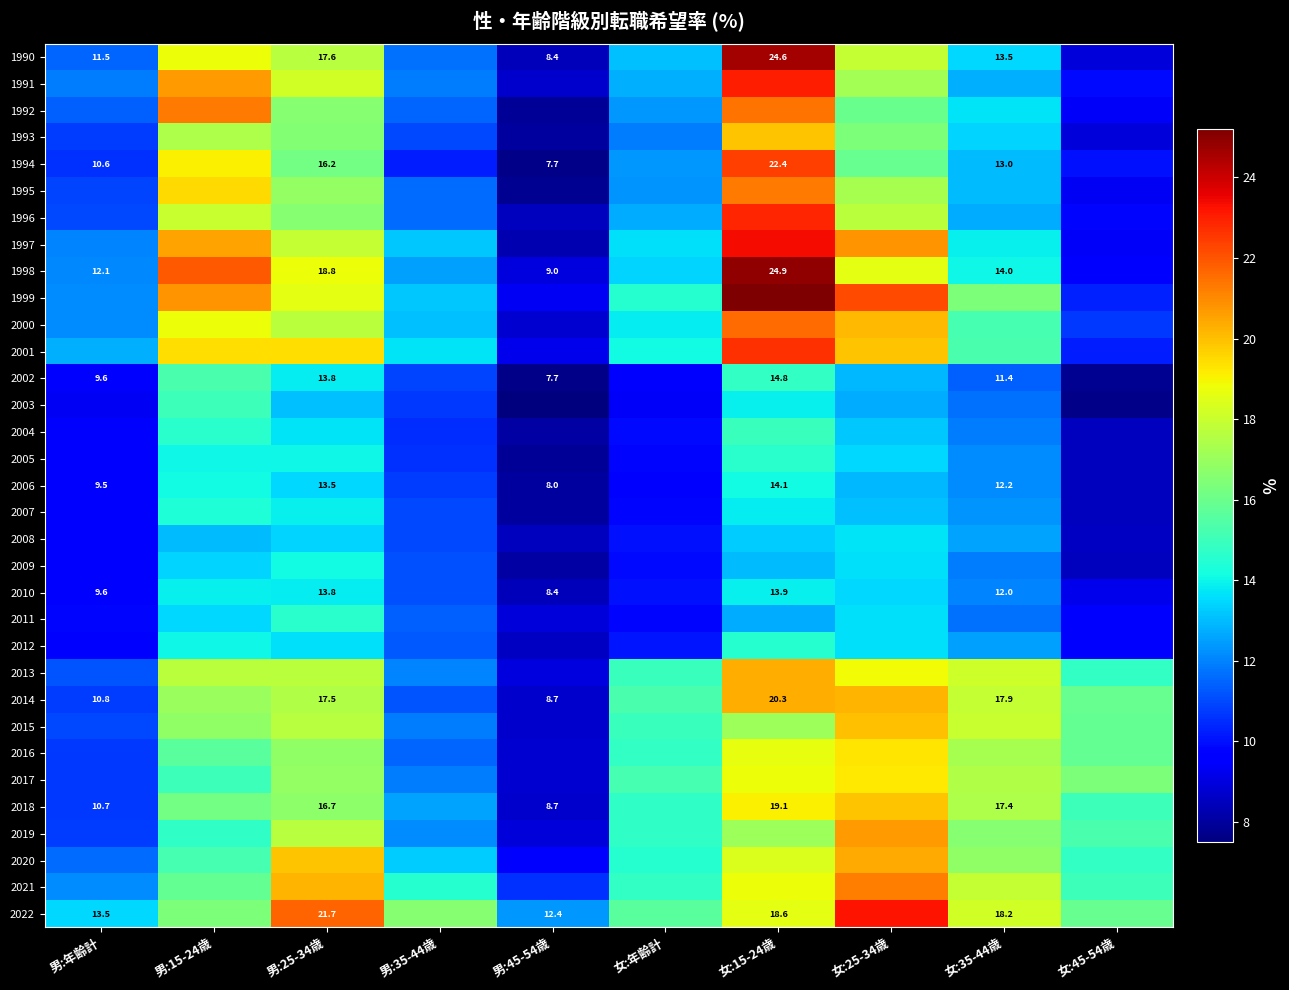

Rank the series at 男:年齢計 from lowest to highest value.

2003, 2005, 2006, 2002, 2004, 2007, 2008, 2009, 2010, 2012, 2011, 1994, 2016, 2017, 2018, 1993, 2014, 2019, 1995, 1996, 2015, 2013, 1992, 1990, 2020, 1991, 1997, 1998, 1999, 2000, 2021, 2001, 2022